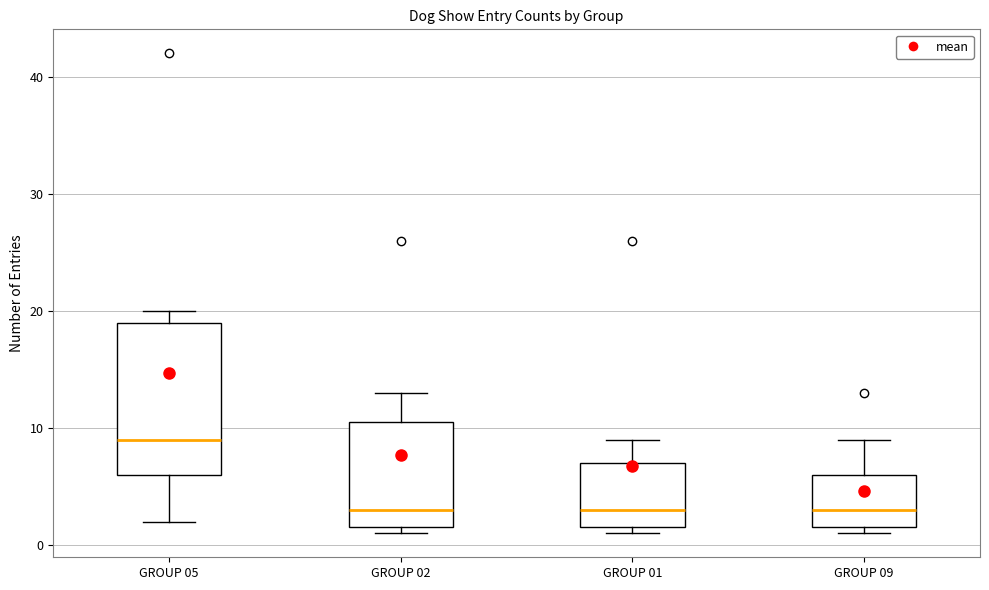

Reading left to right, transcribe this box plot: for each box, give where its median line is, the range the box spans, and where its two whiskers end, as read against the y-axis. The values are not printed on the chart, so give them approximately, as read against the axis.

GROUP 05: median 9, box 6 to 19, whiskers 2 to 20
GROUP 02: median 3, box 2 to 11, whiskers 1 to 13
GROUP 01: median 3, box 2 to 7, whiskers 1 to 9
GROUP 09: median 3, box 2 to 6, whiskers 1 to 9